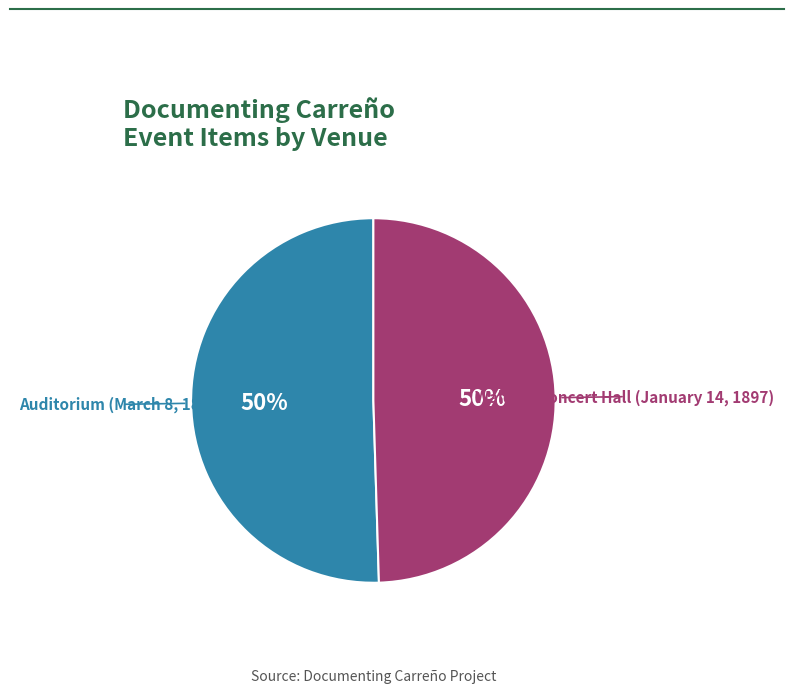

Is the sum of Auditorium (March 8, 1897) and Waldorf Concert Hall (January 14, 1897) greater than half?

Yes